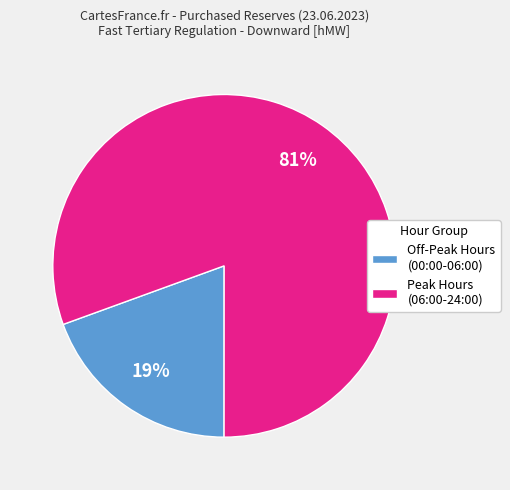

Is there a majority slice in this chart?

Yes